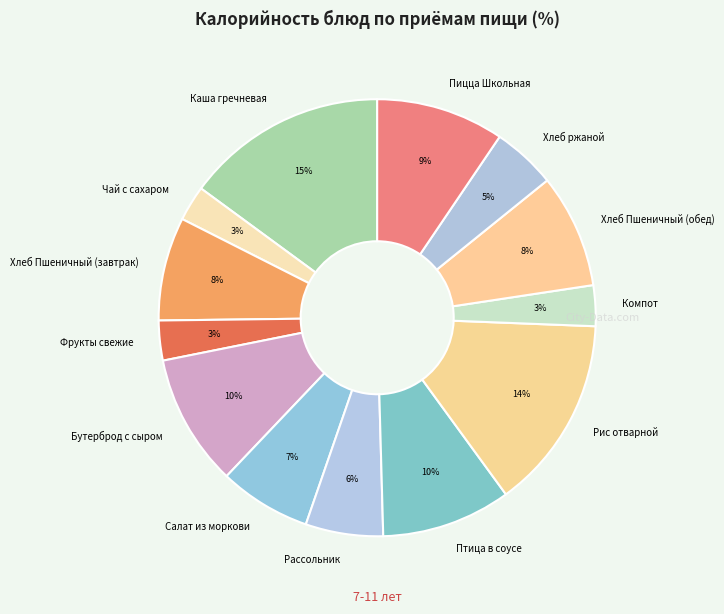

To the nearest percent, what is the difference between the Рис отварной and Пицца Школьная slice percentages?

5%